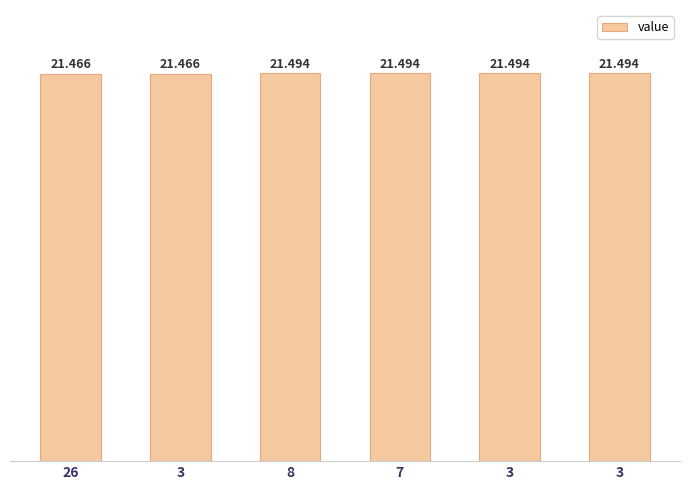

Reading left to right, what are all the values shown in this chart?

21.5	21.5	21.5	21.5	21.5	21.5